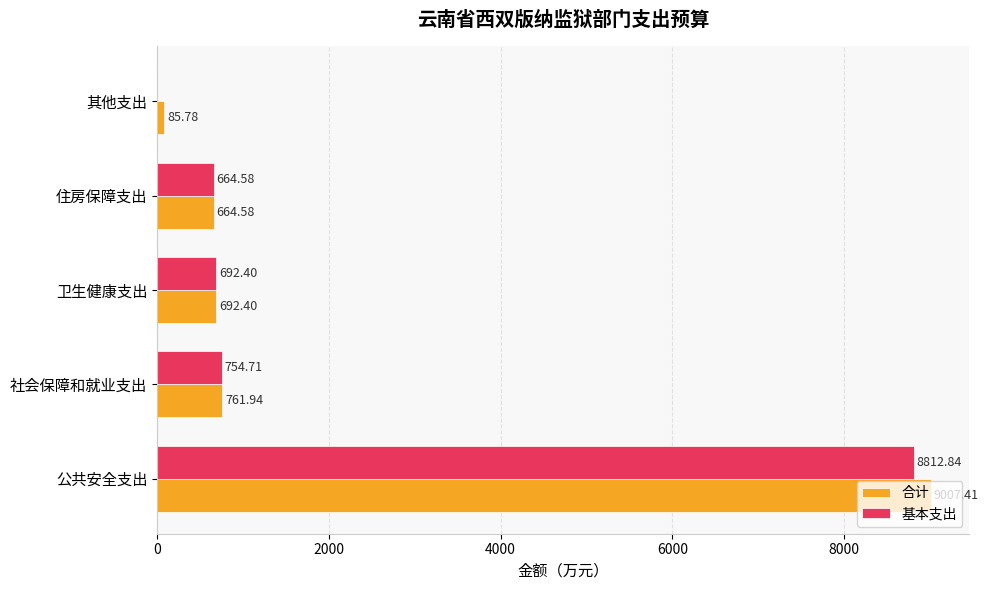

What is the total value across all series at 住房保障支出?

1329.2